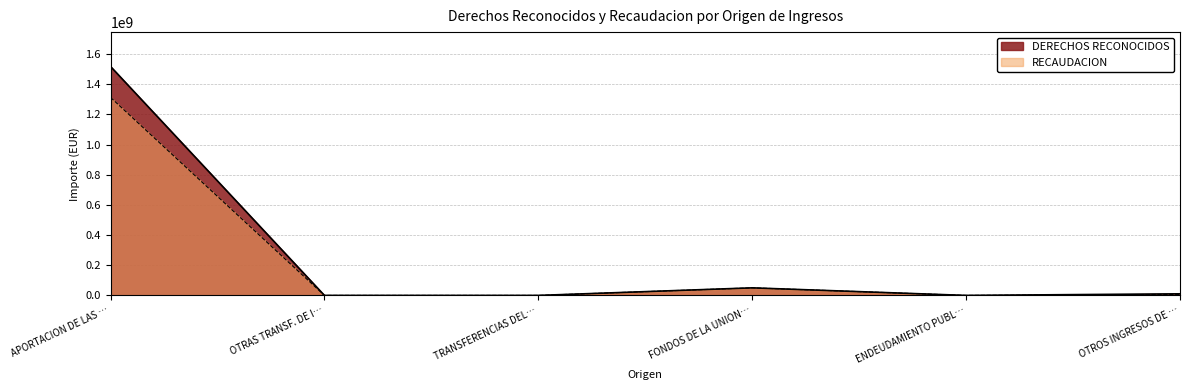

What is the difference between the highest and lowest values at OTROS INGRESOS DE …?

3792029